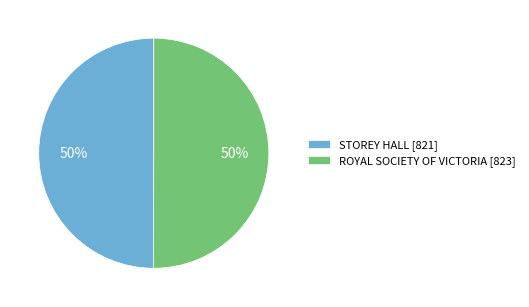

Is it true that ROYAL SOCIETY OF VICTORIA [823] is 60% of the pie?

False